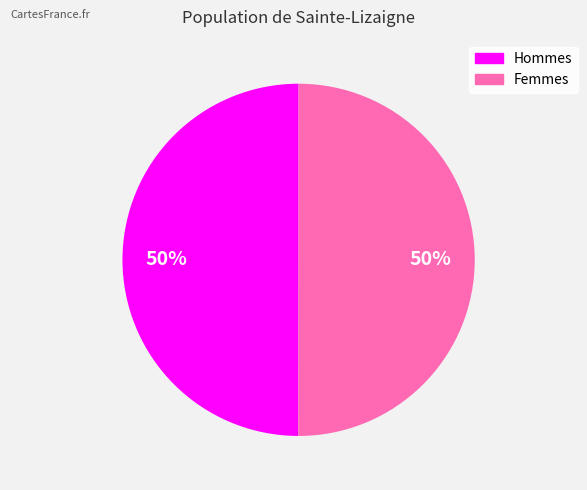

To the nearest percent, what is the average slice percentage?

50%